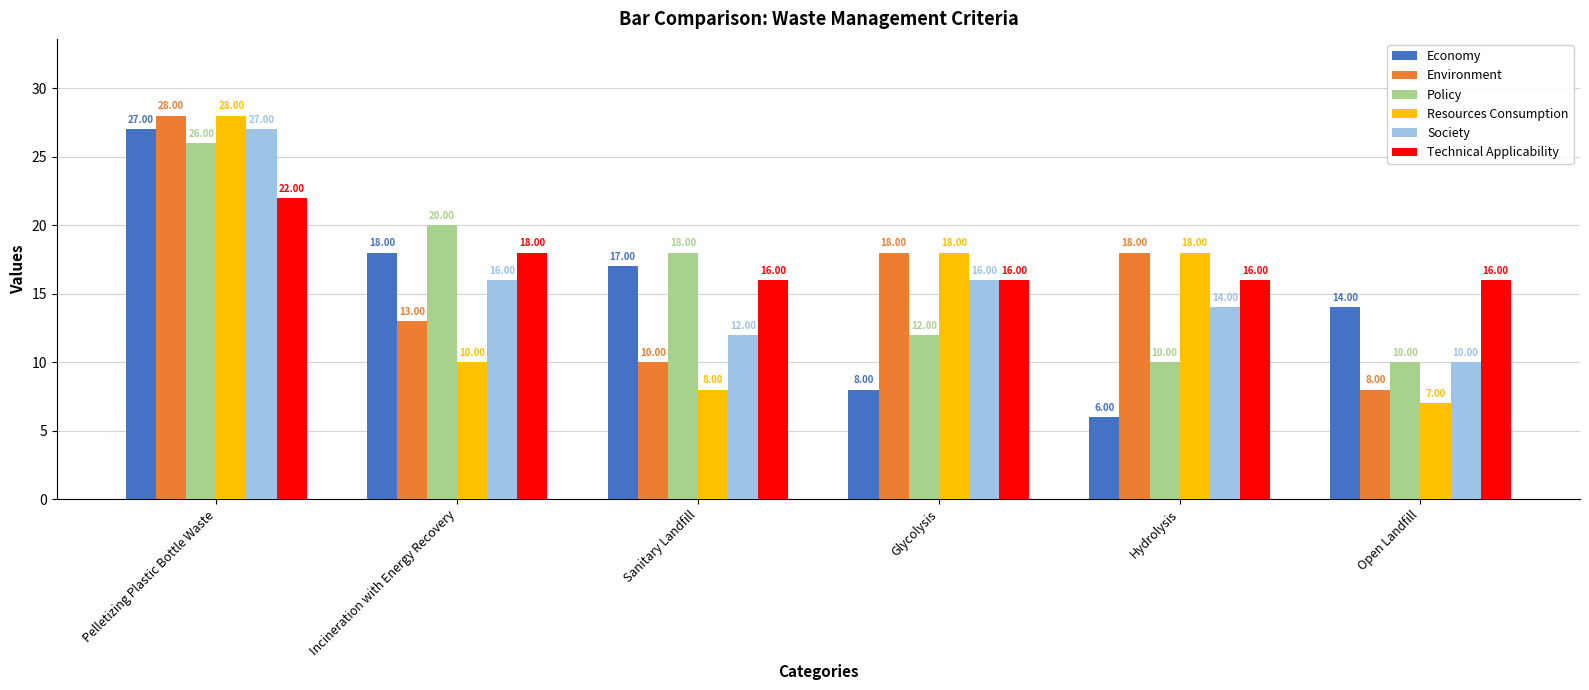

The value of Environment at Hydrolysis is 18. True or false?

True